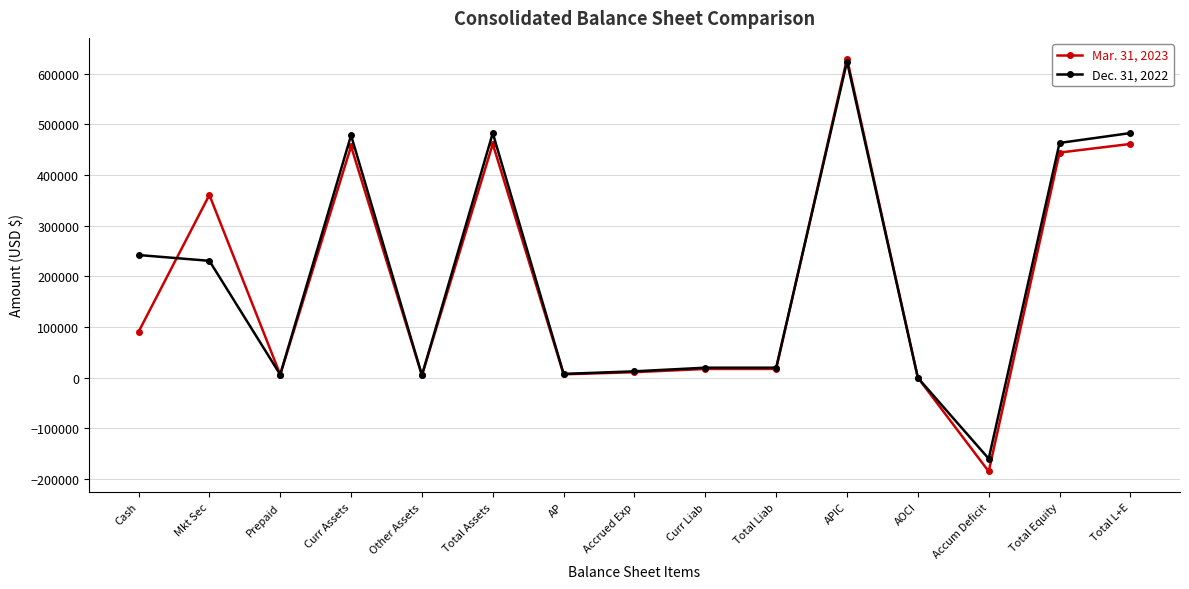

After their last crossing, which series has the higher values: Dec. 31, 2022 or Mar. 31, 2023?

Dec. 31, 2022